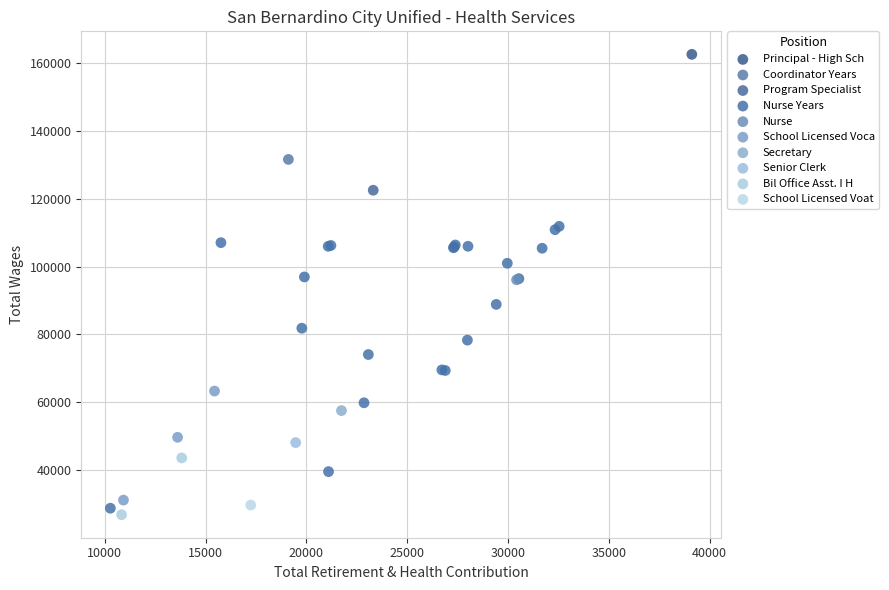

Which series contains the lowest Y value?

Bil Office Asst. I H